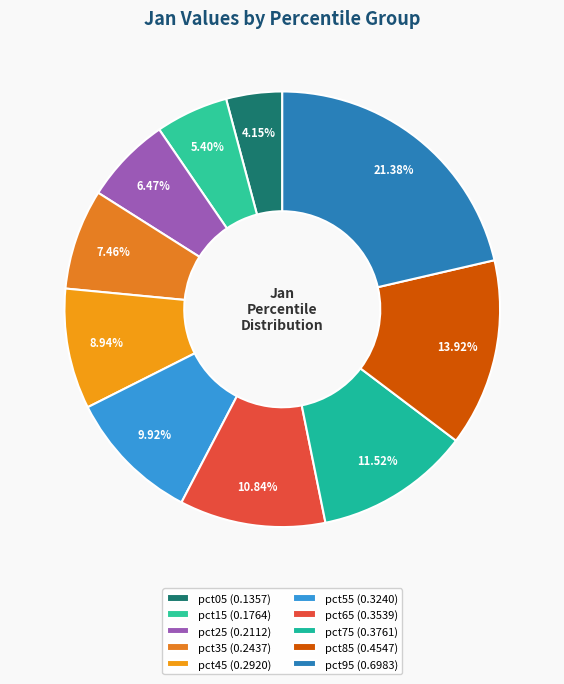

Which category has the smallest portion of the pie?

pct05